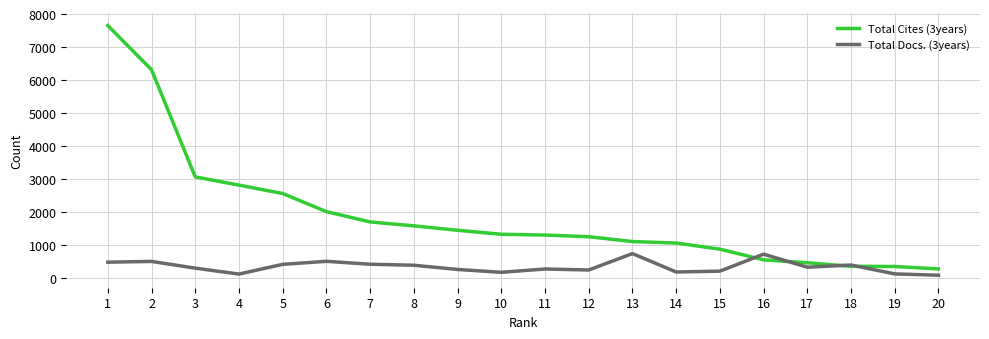

At 14, list the series in order from smallest to largest.

Total Docs. (3years), Total Cites (3years)